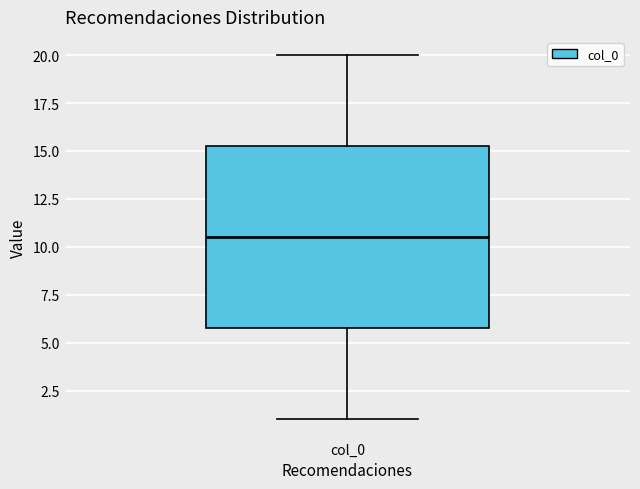

Read this box plot against the y-axis: the position of the median line, the range covered by the box, and the ends of both whiskers. The values are not printed on the chart, so give them approximately, as read against the axis.

median 10.5, box 6.0 to 15.5, whiskers 1.0 to 20.0